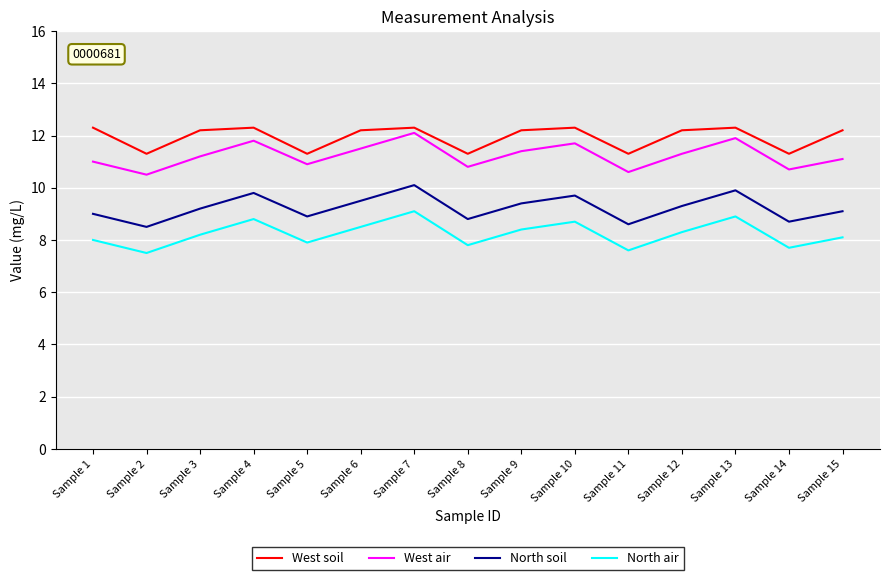

What is the highest value of the North soil series?

10.1